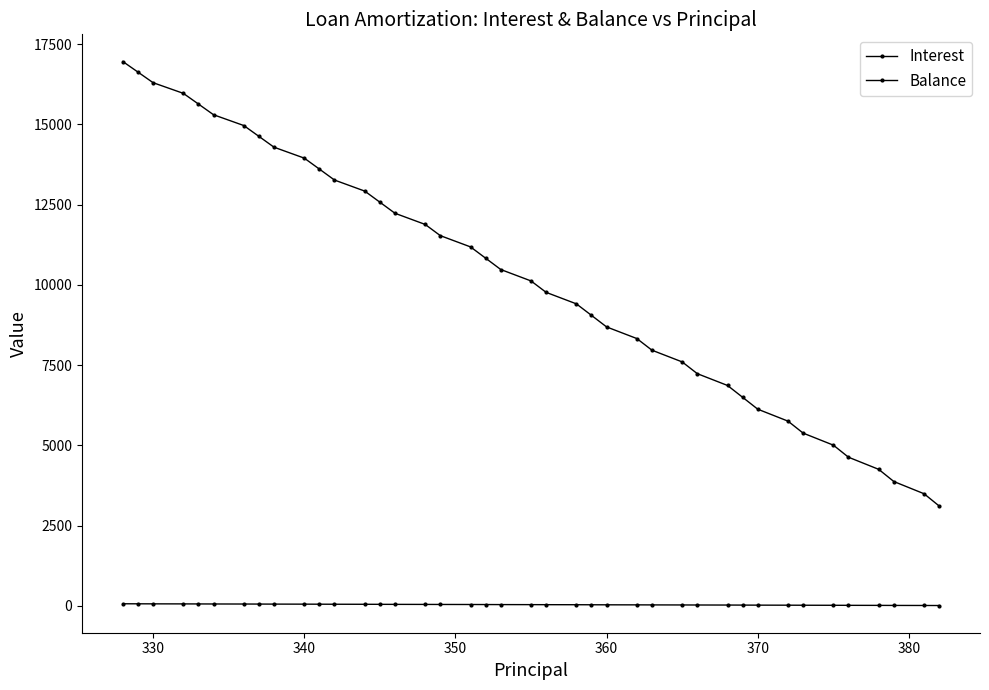

How many values in the Interest series exceed 42?

20